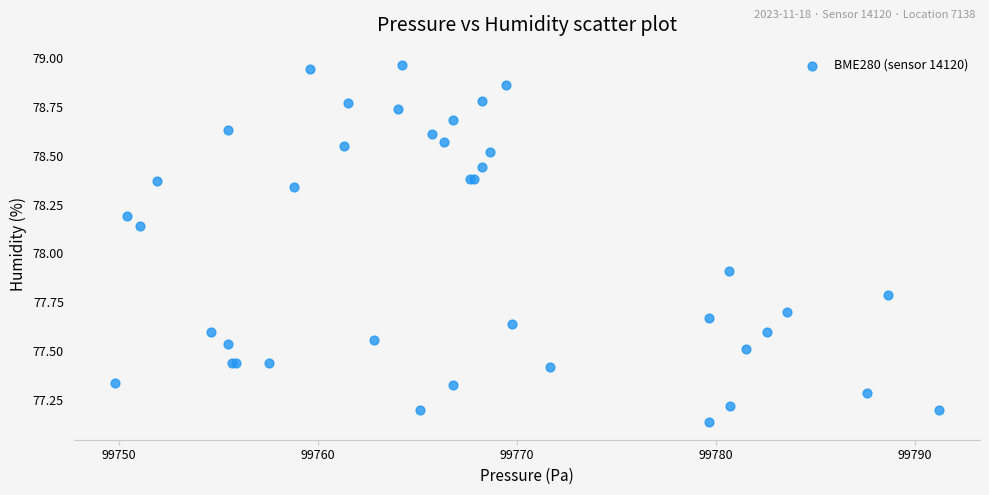

What Y value in the scatter plot is closest to 78?

77.9